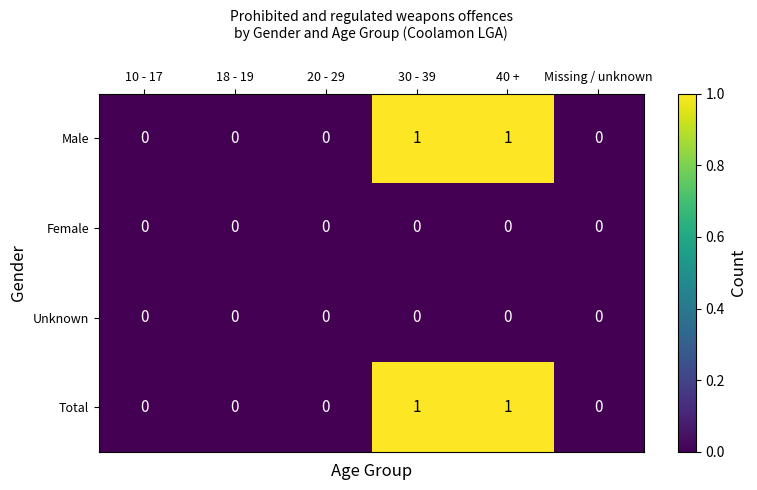

The value of Unknown at 30 - 39 is 0. True or false?

True